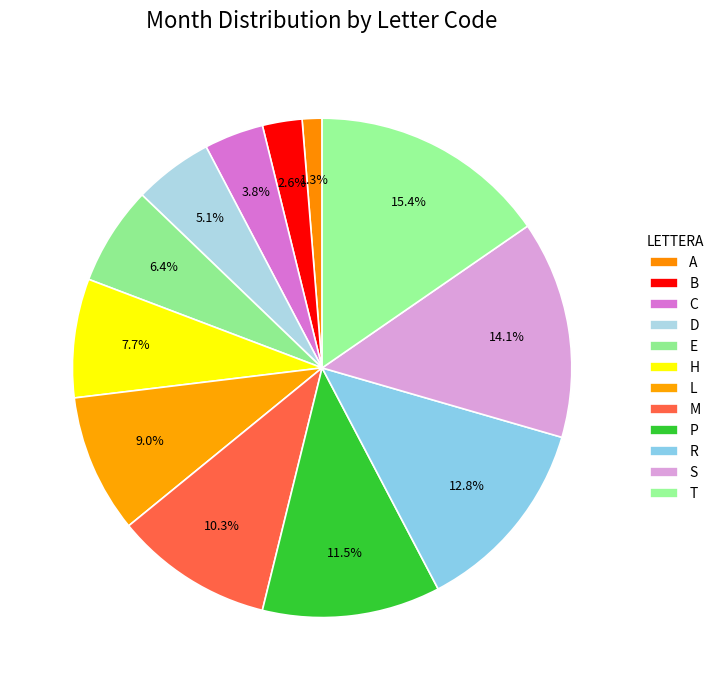

What percentage do T and R together represent?

28.2%